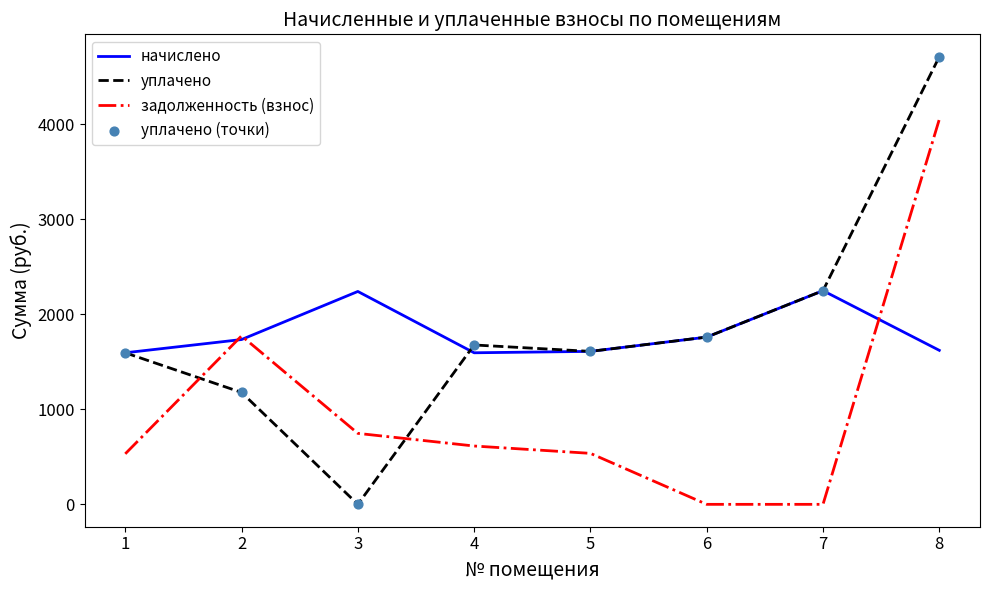

Is the value of уплачено at 3 greater than the value of задолженность (взнос) at 1?

No